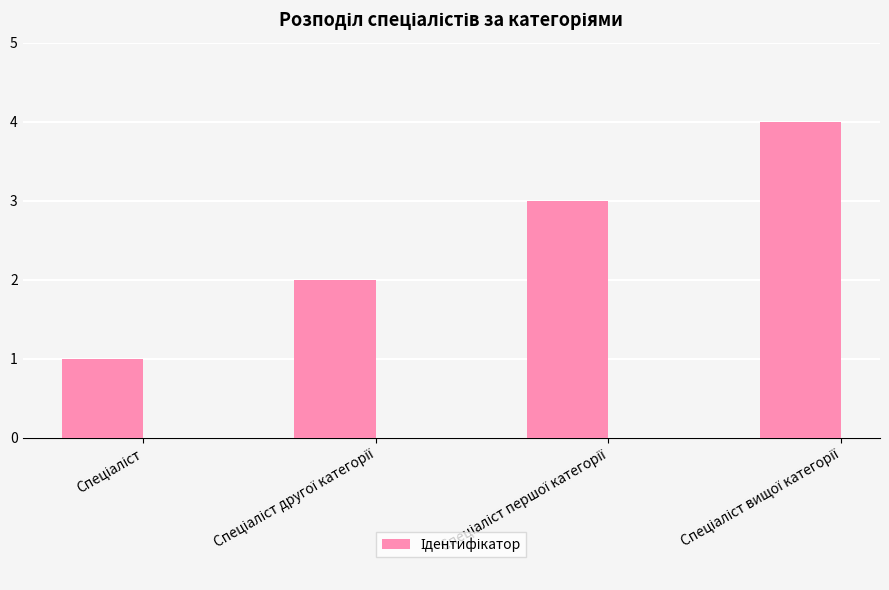

What is the greatest value displayed?

4